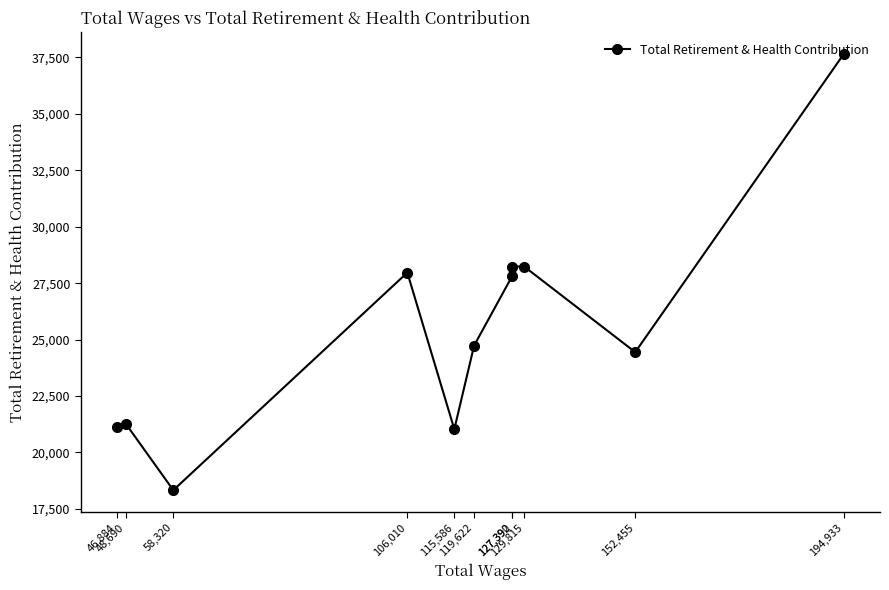

Reading right to left, extract all data points from this chart.

194,933=37643	152,455=24443	129,815=28237	127,392=28237	127,390=27818	119,622=24735	115,586=21030	106,010=27967	58,320=18329	48,690=21255	46,884=21138